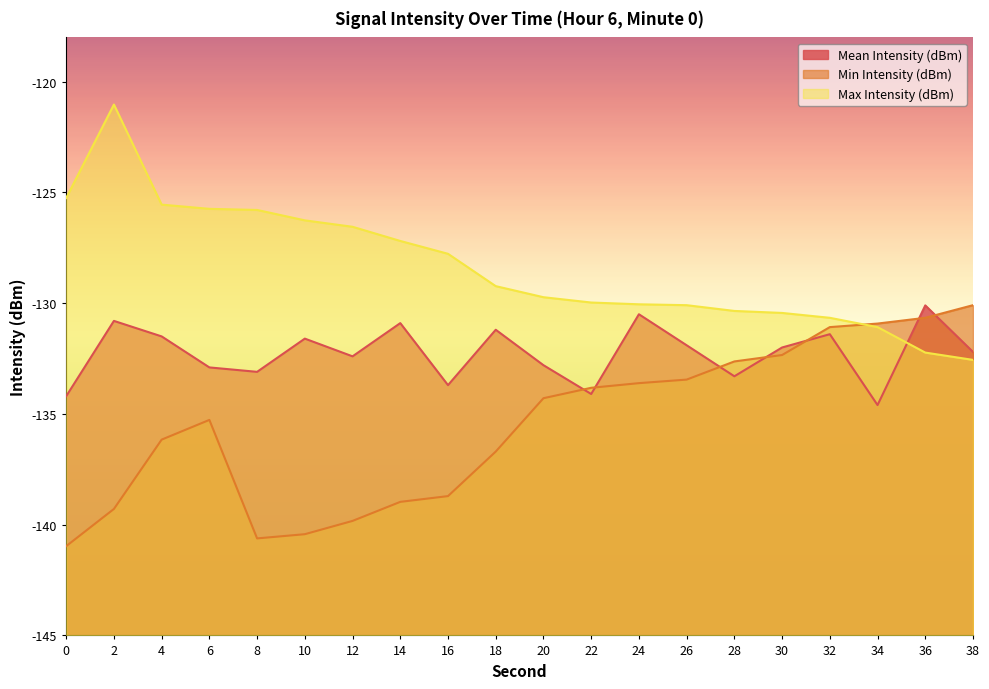

True or false: Min Intensity (dBm) has a value of -130.7 at 36.

True